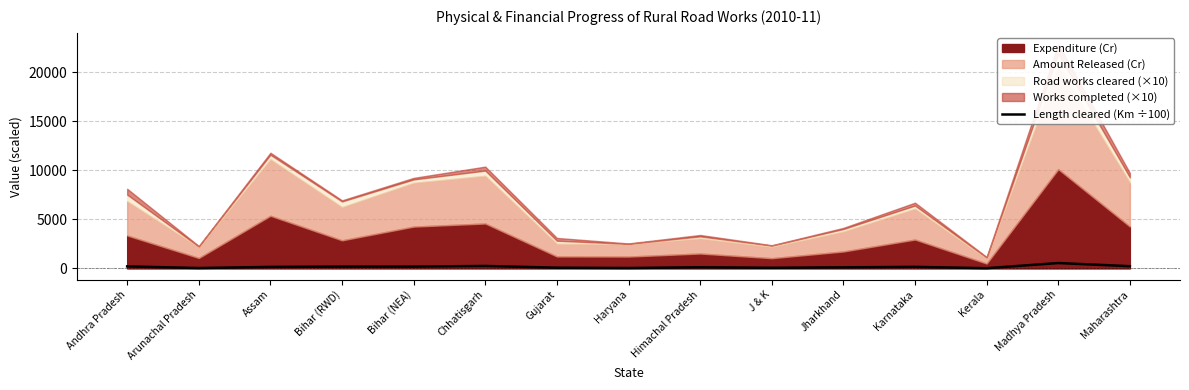

How many categories are shown in the chart?

15